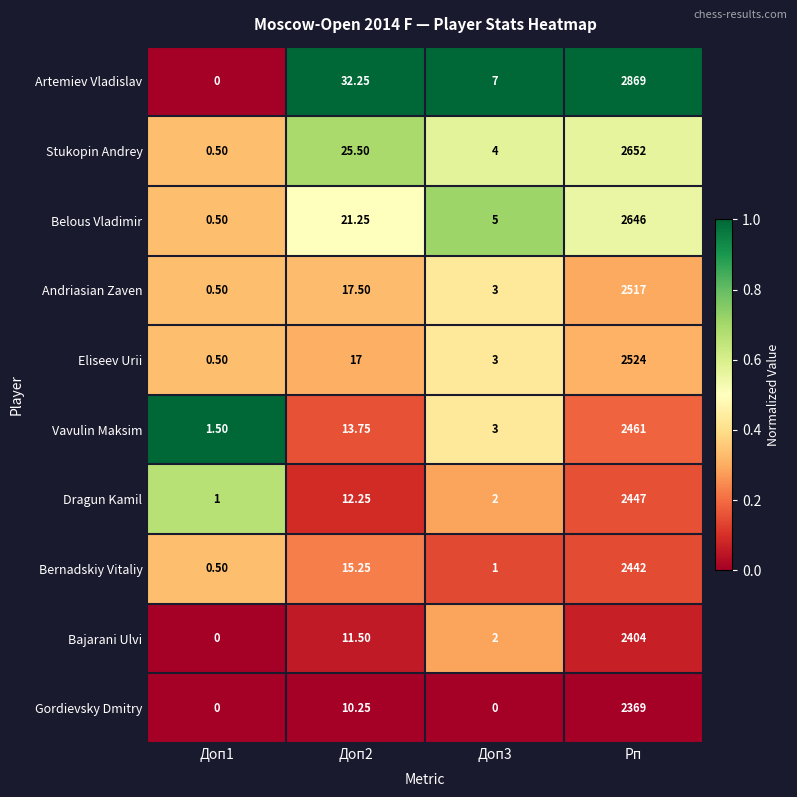

Rank the series by their maximum value, from highest to lowest.

Artemiev Vladislav, Stukopin Andrey, Belous Vladimir, Eliseev Urii, Andriasian Zaven, Vavulin Maksim, Dragun Kamil, Bernadskiy Vitaliy, Bajarani Ulvi, Gordievsky Dmitry